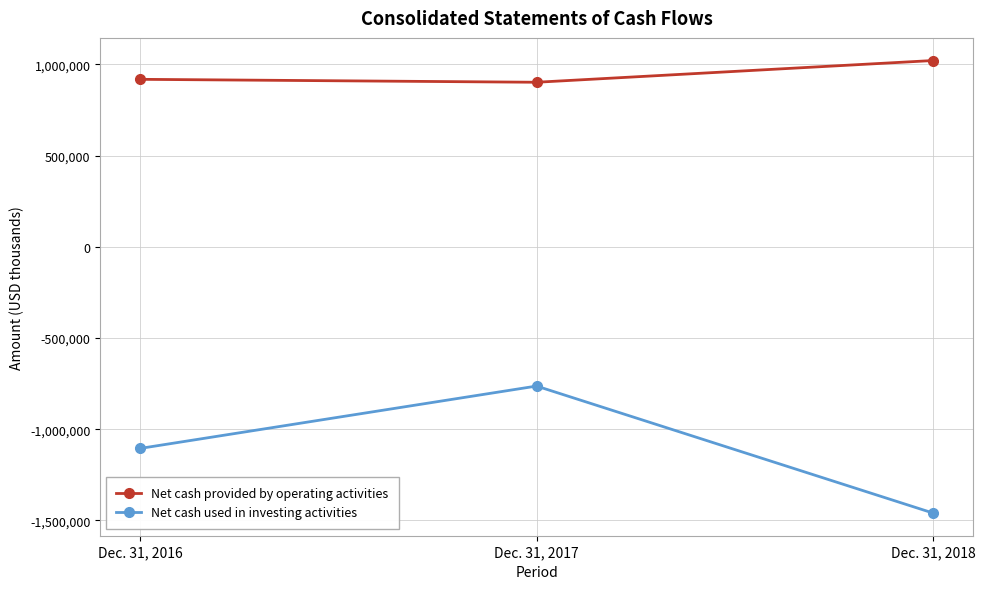

What is the spread (max minus min) of values at Dec. 31, 2017?

1665099